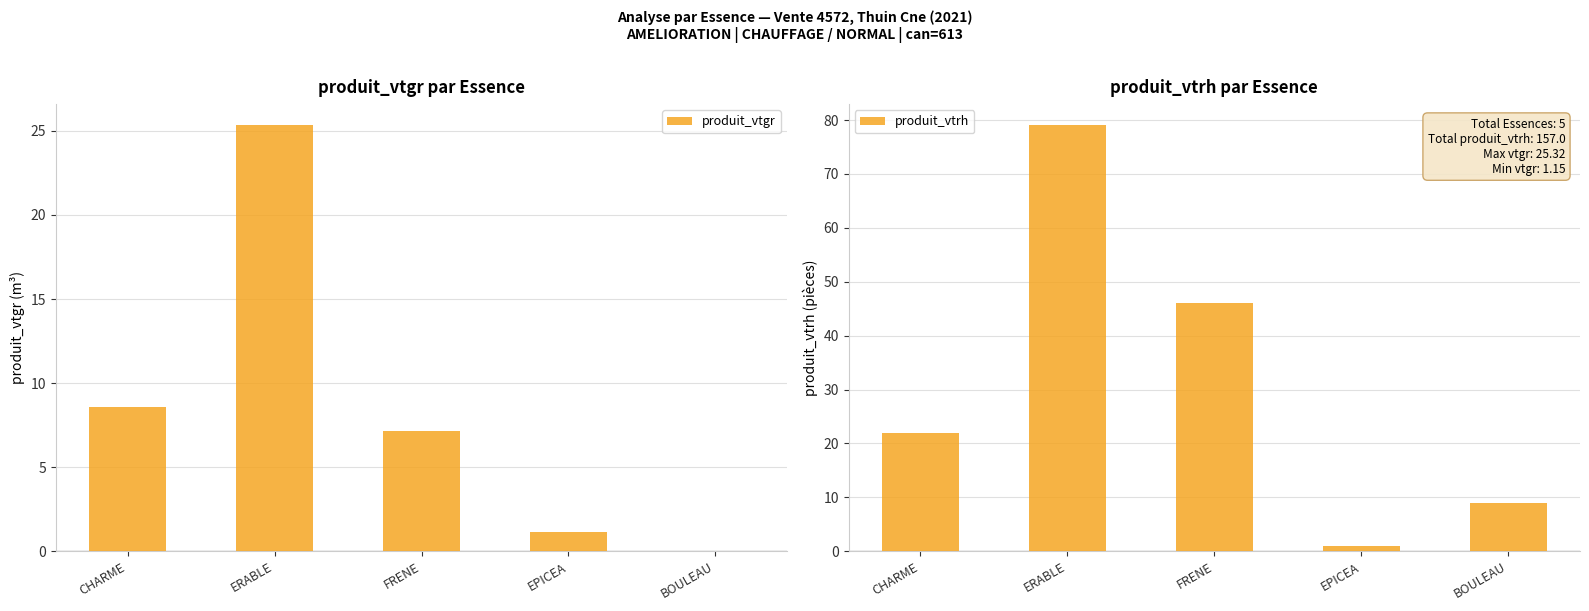

How many data points in produit_vtrh are above 22?

2